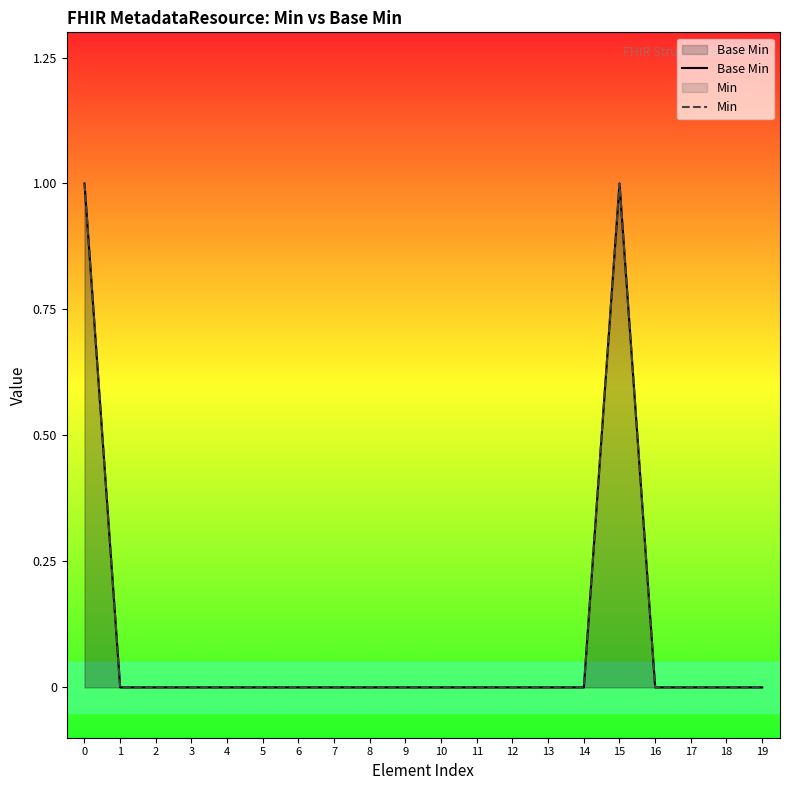

At which category does Base Min reach its first local peak?

15